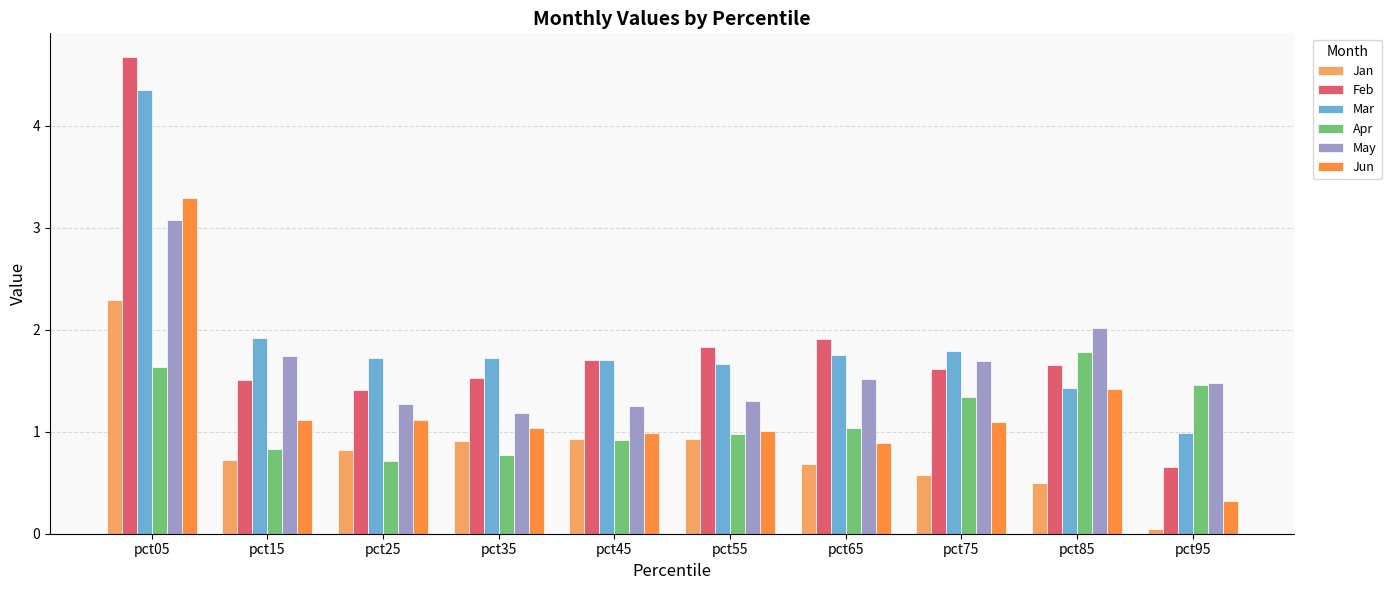

Which series has the largest total across all categories?

Mar